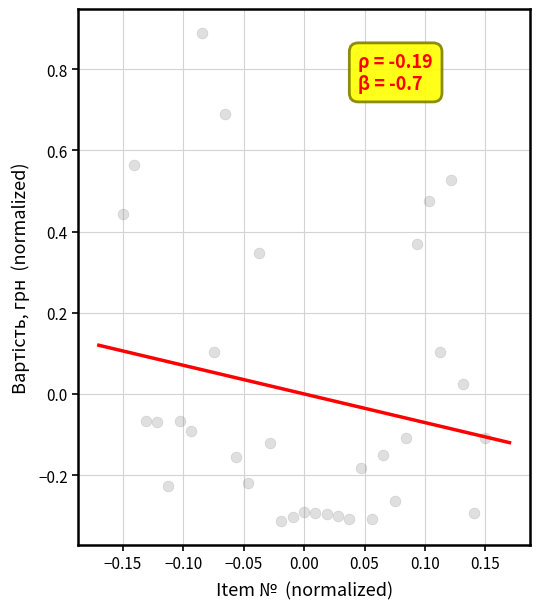

Count the number of points in this scatter plot.

33